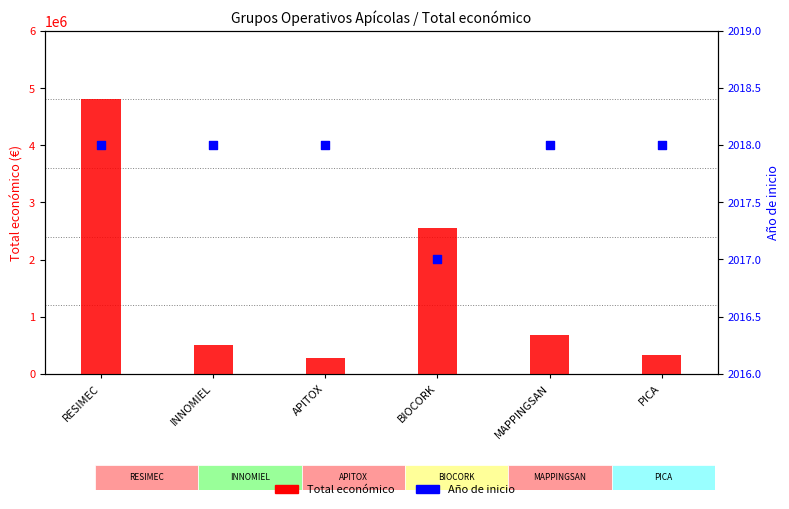

What is the total value across all series at APITOX?

273570